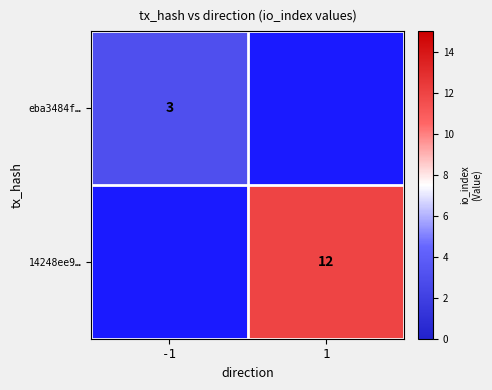

True or false: eba3484f… has a value of 4 at -1.

False